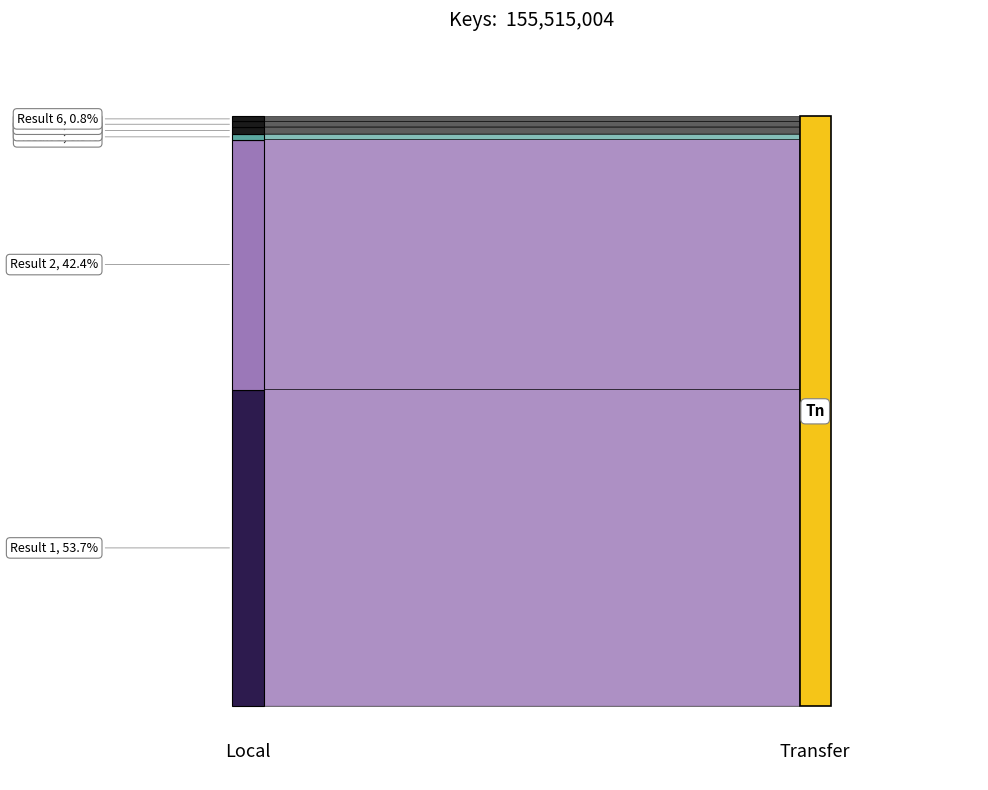

Reading left to right, what are all the values shown in this chart?

83493954	65911322	1424875	1879015	1492579	1313259